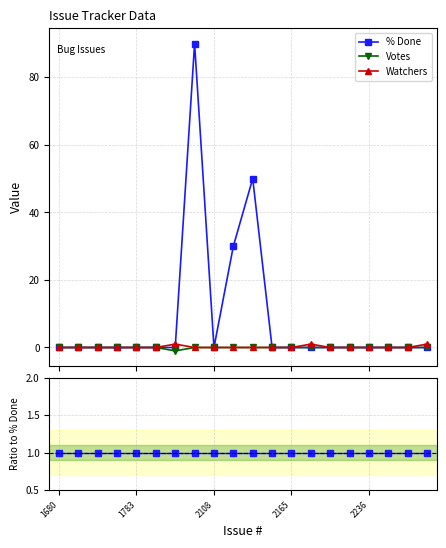

True or false: Watchers and Votes cross at least once.

False